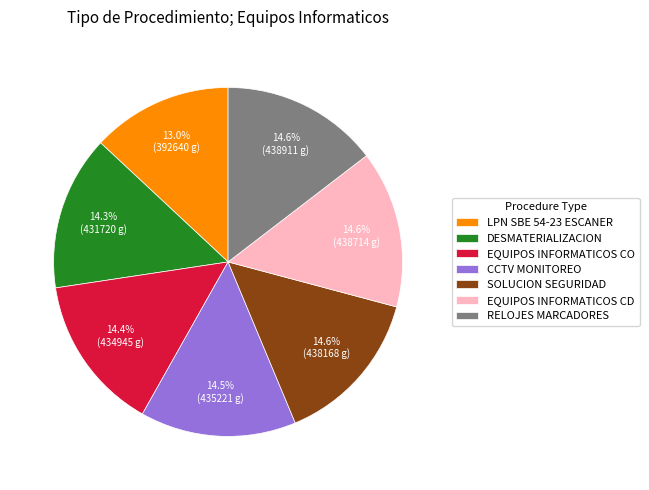

Combined, do EQUIPOS INFORMATICOS CD and LPN SBE 54-23 ESCANER account for over 50%?

No